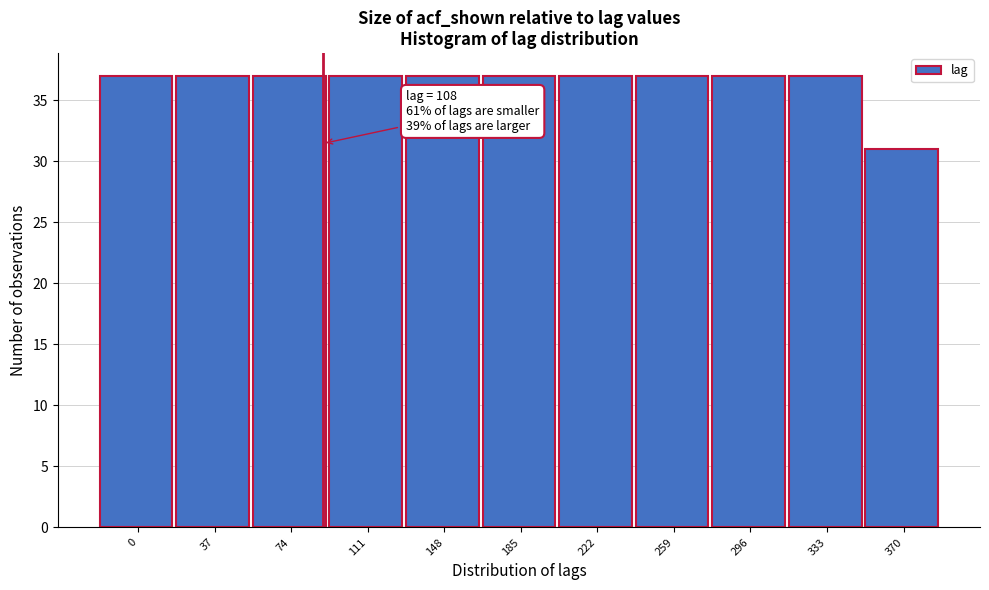

Reading left to right, extract all data points from this chart.

37	37	37	37	37	37	37	37	37	37	31